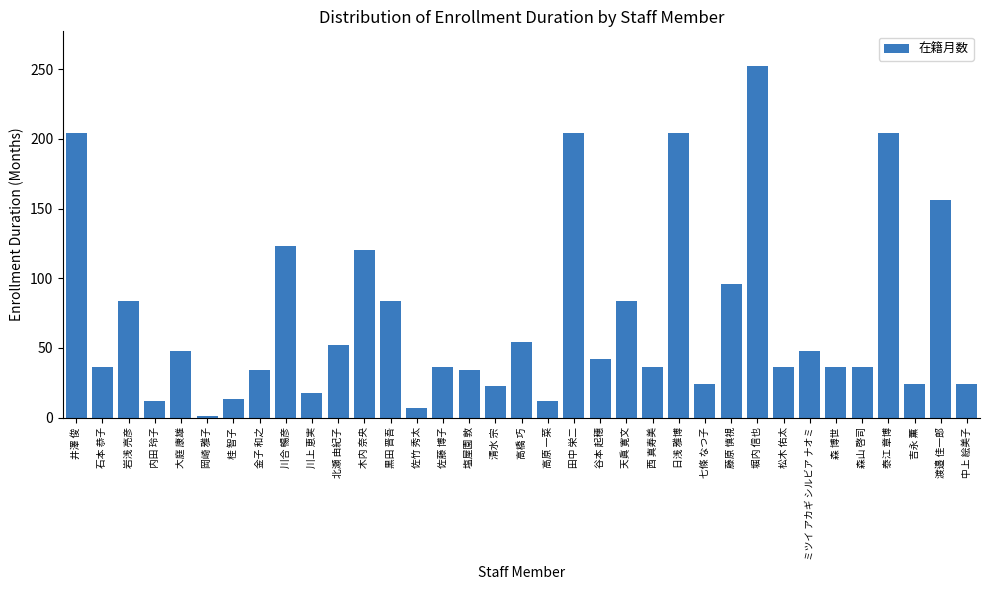

Which category has the lowest value across all series?

岡崎 雅子